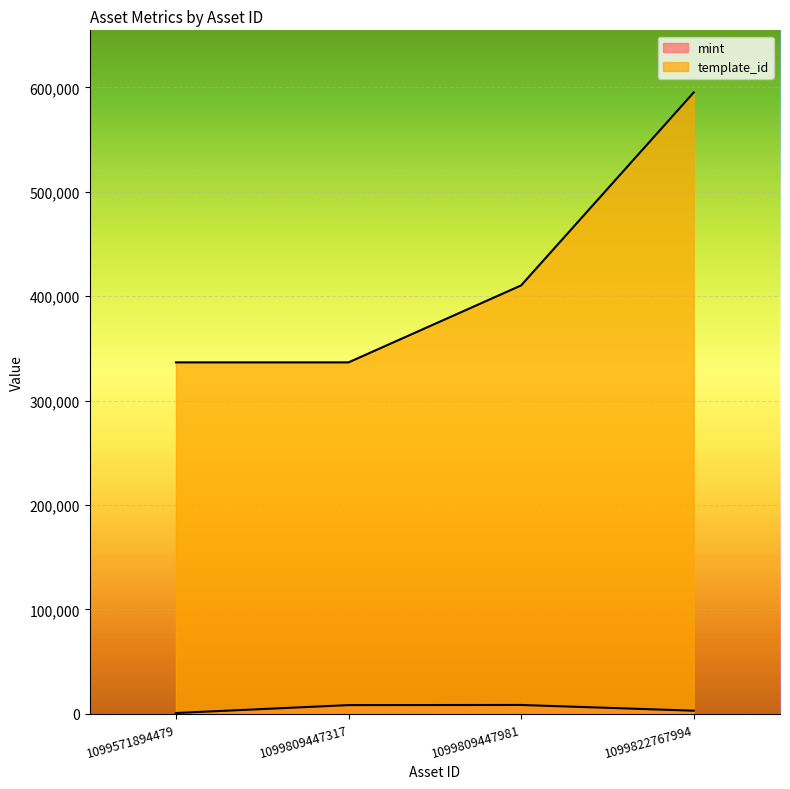

Which series has the largest range (max minus min)?

template_id